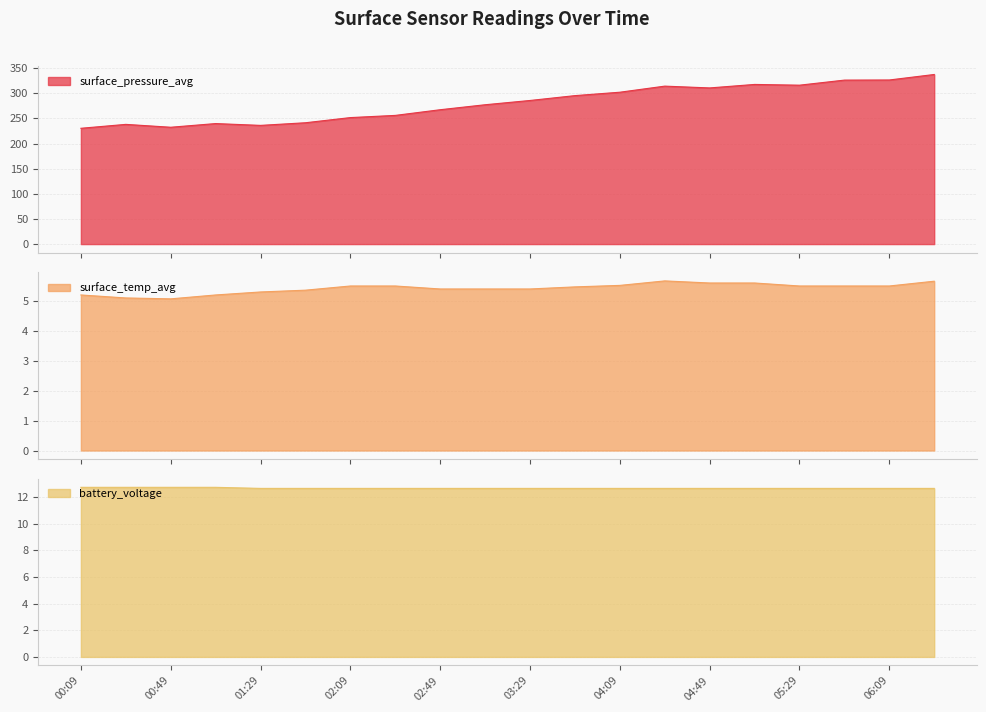

What is the sum of all surface_temp_avg values?

108.5